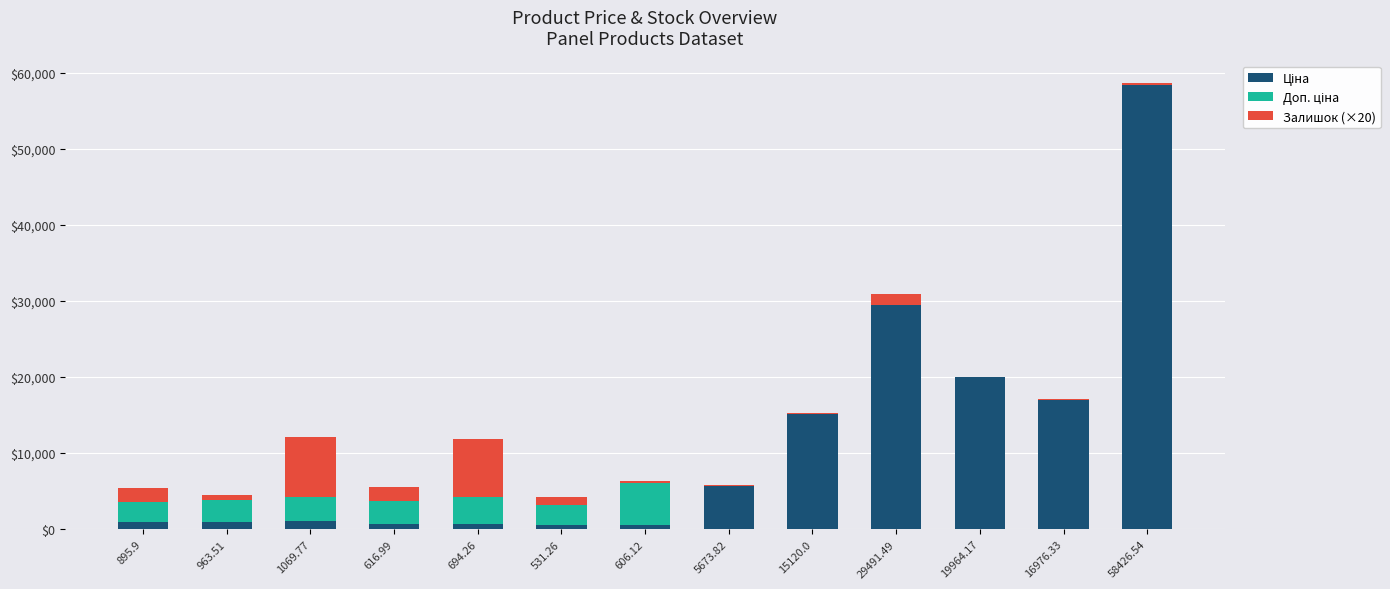

What is the total value across all series at 29491.49?

30951.5